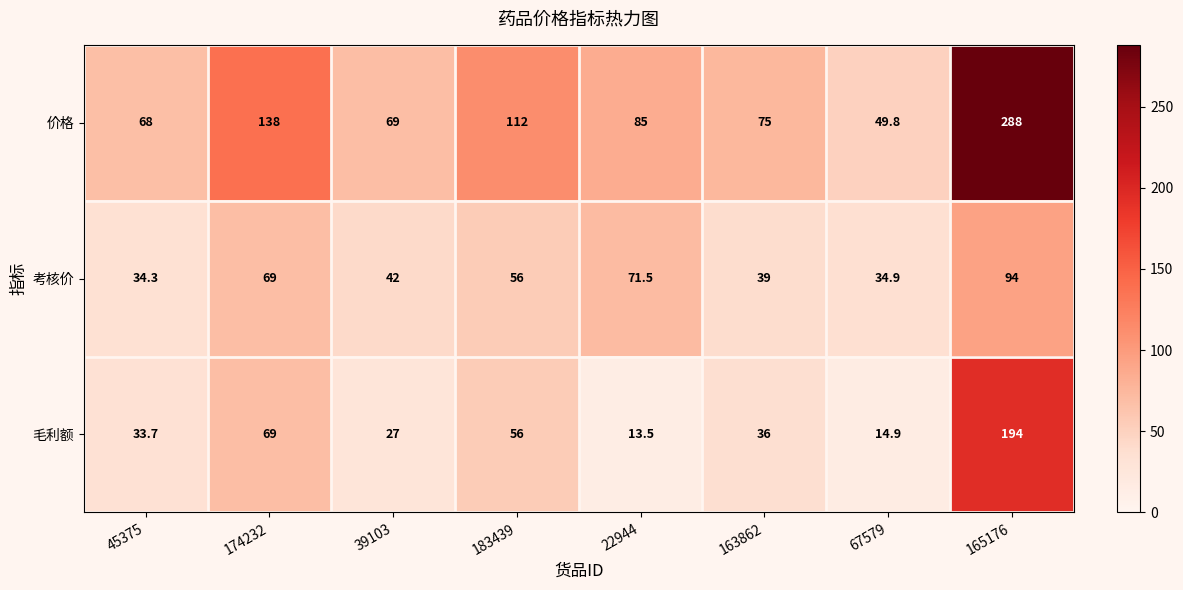

Rank the series by their maximum value, from highest to lowest.

价格, 毛利额, 考核价